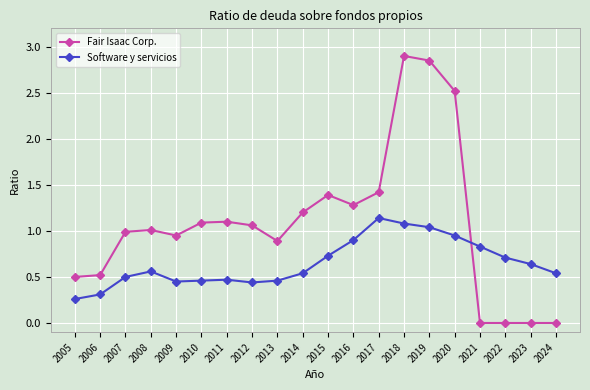

How many intersections are there between Fair Isaac Corp. and Software y servicios?

1